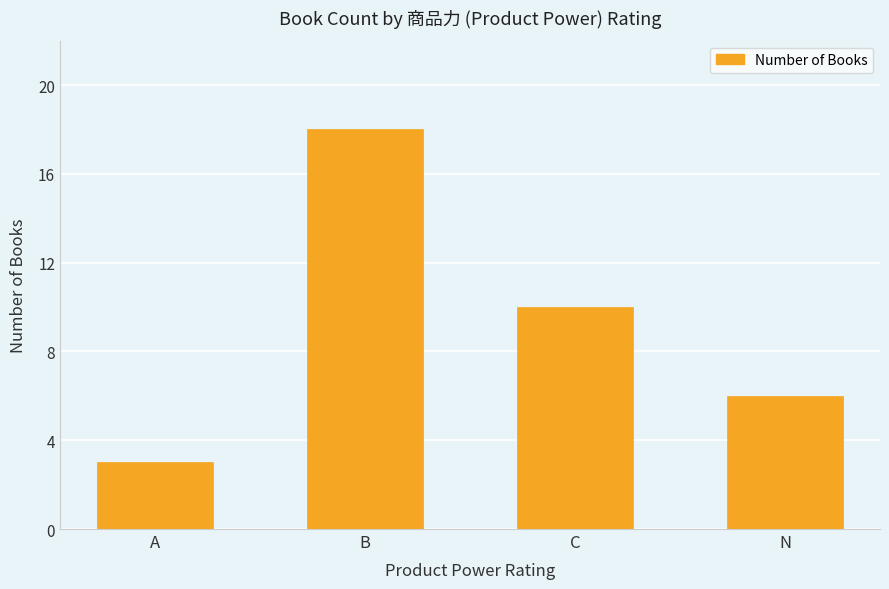

Rank the categories by value from highest to lowest.

B, C, N, A